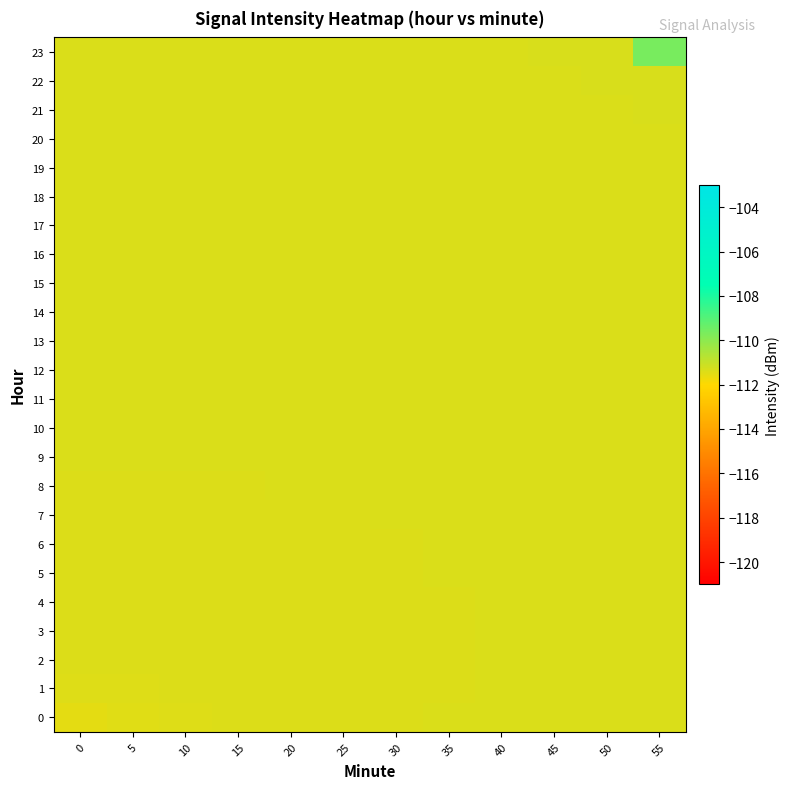

Reading left to right, list all the values displayed in this chart.

0: 0=-111.5	5=-111.4	10=-111.4	15=-111.4	20=-111.4	25=-111.4	30=-111.4	35=-111.4	40=-111.4	45=-111.4	50=-111.3	55=-111.3
1: 0=-111.4	5=-111.4	10=-111.4	15=-111.4	20=-111.4	25=-111.4	30=-111.4	35=-111.4	40=-111.4	45=-111.4	50=-111.4	55=-111.4
2: 0=-111.4	5=-111.4	10=-111.4	15=-111.4	20=-111.4	25=-111.4	30=-111.4	35=-111.4	40=-111.4	45=-111.4	50=-111.4	55=-111.4
3: 0=-111.4	5=-111.4	10=-111.4	15=-111.4	20=-111.4	25=-111.4	30=-111.4	35=-111.4	40=-111.4	45=-111.4	50=-111.4	55=-111.4
4: 0=-111.4	5=-111.4	10=-111.4	15=-111.4	20=-111.4	25=-111.4	30=-111.4	35=-111.4	40=-111.4	45=-111.4	50=-111.4	55=-111.4
5: 0=-111.4	5=-111.4	10=-111.4	15=-111.4	20=-111.4	25=-111.4	30=-111.4	35=-111.4	40=-111.4	45=-111.4	50=-111.4	55=-111.4
6: 0=-111.4	5=-111.4	10=-111.4	15=-111.4	20=-111.4	25=-111.4	30=-111.4	35=-111.4	40=-111.4	45=-111.4	50=-111.4	55=-111.4
7: 0=-111.4	5=-111.4	10=-111.4	15=-111.4	20=-111.4	25=-111.4	30=-111.4	35=-111.4	40=-111.4	45=-111.4	50=-111.4	55=-111.4
8: 0=-111.4	5=-111.4	10=-111.4	15=-111.4	20=-111.4	25=-111.4	30=-111.4	35=-111.4	40=-111.4	45=-111.4	50=-111.4	55=-111.4
9: 0=-111.4	5=-111.4	10=-111.4	15=-111.4	20=-111.4	25=-111.4	30=-111.4	35=-111.4	40=-111.4	45=-111.4	50=-111.4	55=-111.4
10: 0=-111.4	5=-111.4	10=-111.4	15=-111.4	20=-111.4	25=-111.4	30=-111.4	35=-111.4	40=-111.4	45=-111.4	50=-111.4	55=-111.4
11: 0=-111.4	5=-111.4	10=-111.4	15=-111.4	20=-111.4	25=-111.4	30=-111.4	35=-111.4	40=-111.4	45=-111.4	50=-111.4	55=-111.4
12: 0=-111.4	5=-111.4	10=-111.4	15=-111.4	20=-111.4	25=-111.4	30=-111.4	35=-111.4	40=-111.4	45=-111.4	50=-111.4	55=-111.4
13: 0=-111.4	5=-111.4	10=-111.4	15=-111.4	20=-111.4	25=-111.4	30=-111.4	35=-111.4	40=-111.4	45=-111.4	50=-111.4	55=-111.4
14: 0=-111.4	5=-111.4	10=-111.4	15=-111.4	20=-111.4	25=-111.4	30=-111.4	35=-111.4	40=-111.4	45=-111.4	50=-111.4	55=-111.4
15: 0=-111.4	5=-111.4	10=-111.4	15=-111.4	20=-111.4	25=-111.4	30=-111.4	35=-111.4	40=-111.4	45=-111.4	50=-111.4	55=-111.4
16: 0=-111.4	5=-111.4	10=-111.4	15=-111.4	20=-111.4	25=-111.4	30=-111.4	35=-111.4	40=-111.4	45=-111.4	50=-111.4	55=-111.4
17: 0=-111.4	5=-111.4	10=-111.4	15=-111.4	20=-111.4	25=-111.4	30=-111.4	35=-111.4	40=-111.4	45=-111.4	50=-111.4	55=-111.4
18: 0=-111.4	5=-111.4	10=-111.4	15=-111.4	20=-111.4	25=-111.4	30=-111.4	35=-111.4	40=-111.4	45=-111.4	50=-111.3	55=-111.3
19: 0=-111.4	5=-111.4	10=-111.4	15=-111.4	20=-111.4	25=-111.4	30=-111.4	35=-111.4	40=-111.3	45=-111.3	50=-111.3	55=-111.3
20: 0=-111.4	5=-111.4	10=-111.4	15=-111.4	20=-111.4	25=-111.4	30=-111.4	35=-111.3	40=-111.3	45=-111.3	50=-111.3	55=-111.3
21: 0=-111.4	5=-111.4	10=-111.4	15=-111.4	20=-111.4	25=-111.4	30=-111.3	35=-111.3	40=-111.3	45=-111.3	50=-111.3	55=-111.3
22: 0=-111.4	5=-111.4	10=-111.4	15=-111.4	20=-111.4	25=-111.3	30=-111.3	35=-111.3	40=-111.3	45=-111.3	50=-111.3	55=-111.3
23: 0=-111.4	5=-111.4	10=-111.4	15=-111.4	20=-111.3	25=-111.3	30=-111.3	35=-111.3	40=-111.3	45=-111.3	50=-111.3	55=-109.6